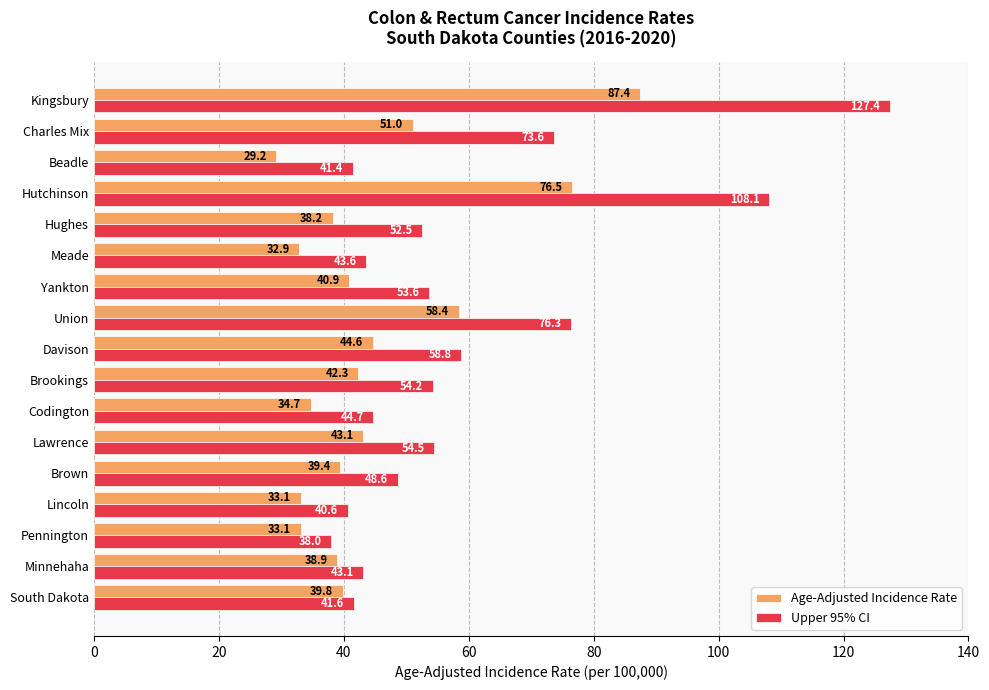

True or false: Upper 95% CI has a value of 58.8 at Davison.

True